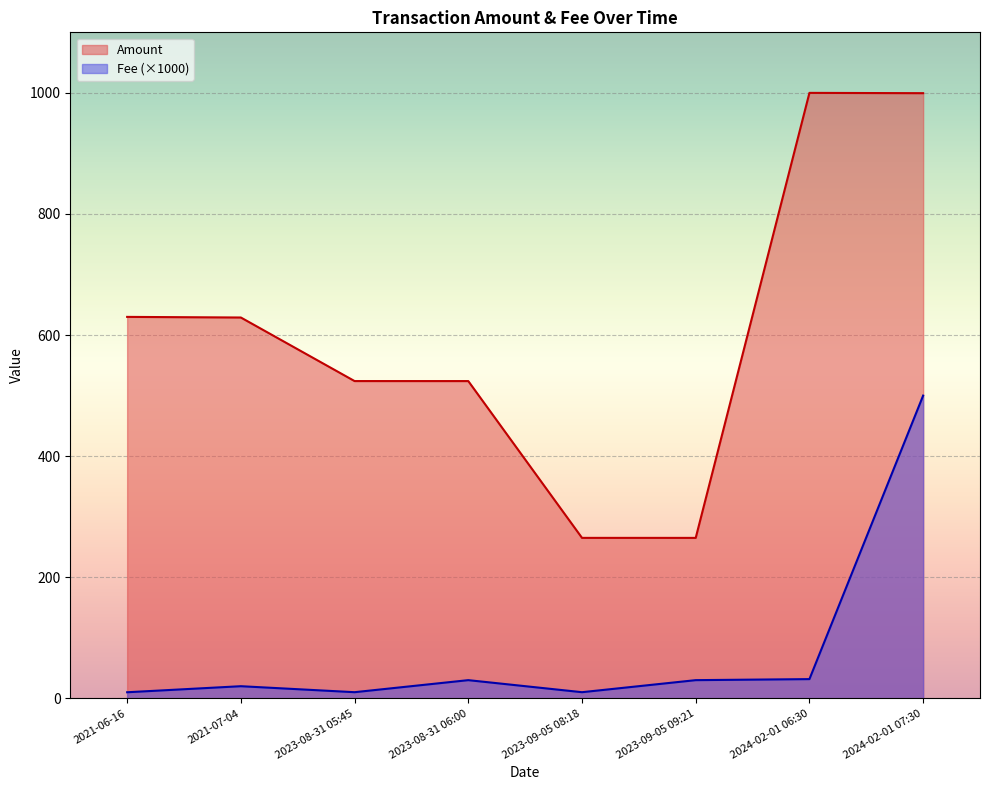

The value of Fee at 2023-09-05 08:18 is 18.1. True or false?

False